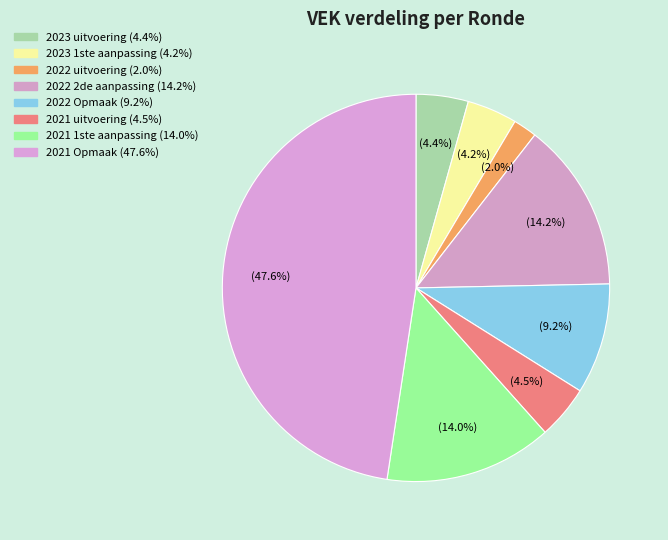

Count the number of slices in the pie.

8